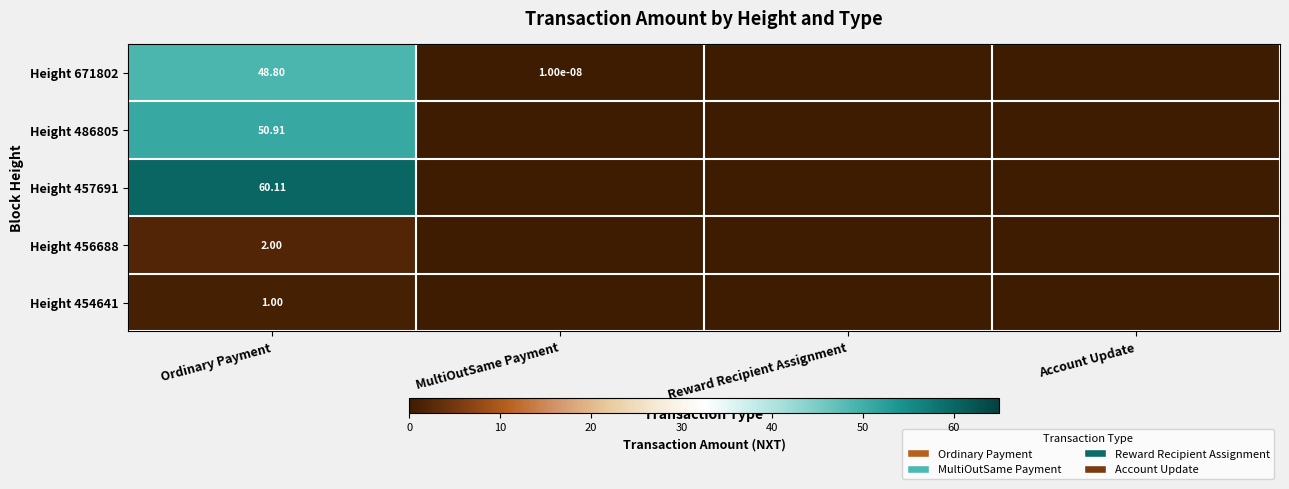

What is the difference between the maximum and minimum values in the Height 456688 series?

2.0